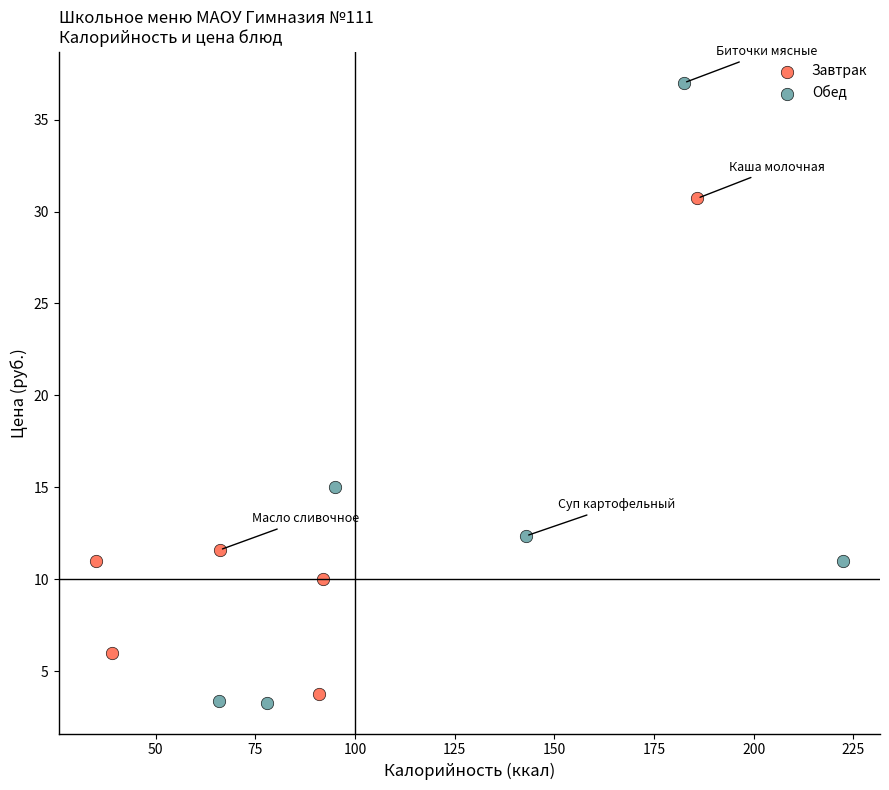

Which series has the widest spread of Y values?

Обед